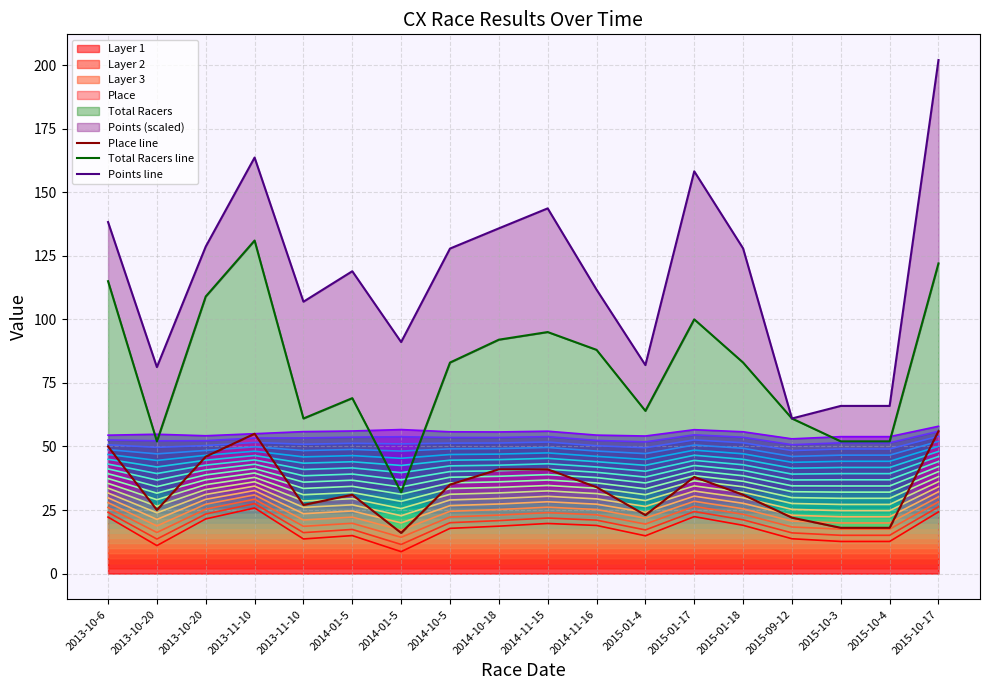

List the series in order of their overall mean, highest first.

Points line, Total Racers line, Place line